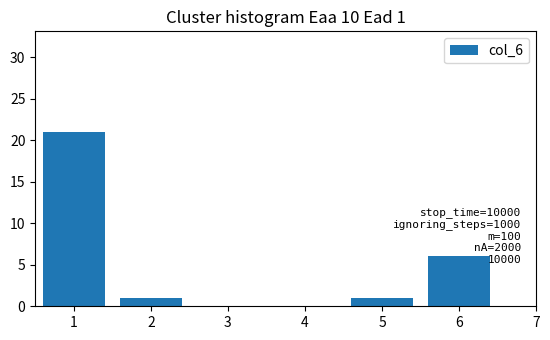

Is it true that the value at 3 is 0?

True